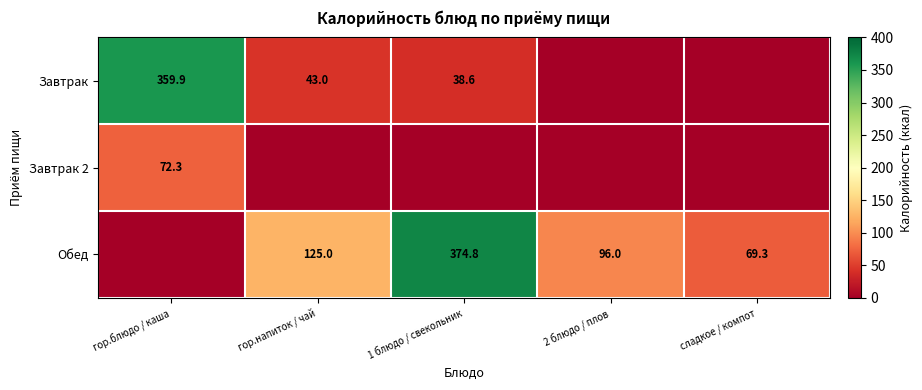

Is it true that Обед equals 90.1 at 1 блюдо / свекольник?

False